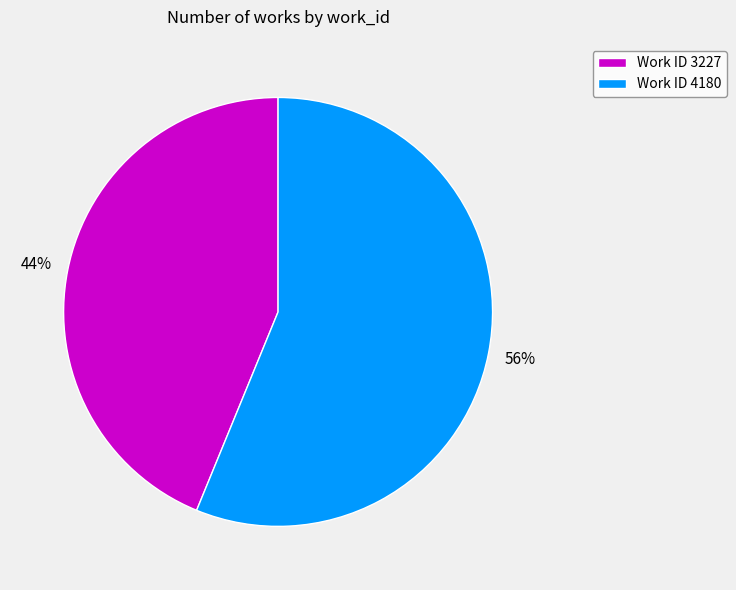

Between Work ID 4180 and Work ID 3227, which is larger?

Work ID 4180